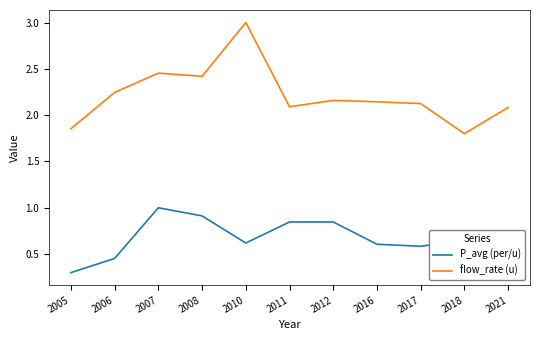

What is the maximum value for flow_rate (u)?

3.0